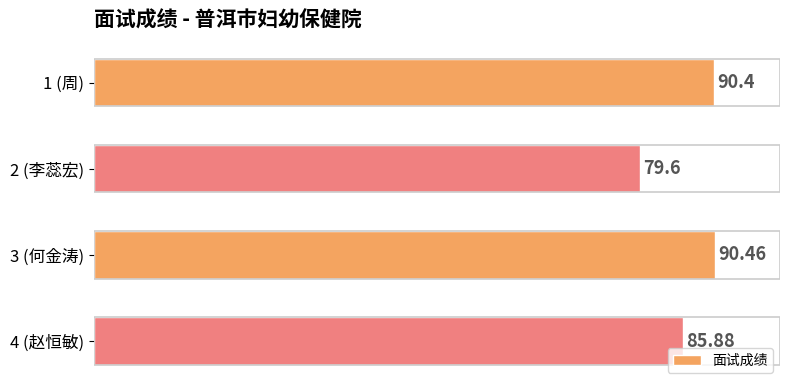

What is the difference between the maximum and minimum values?

10.9